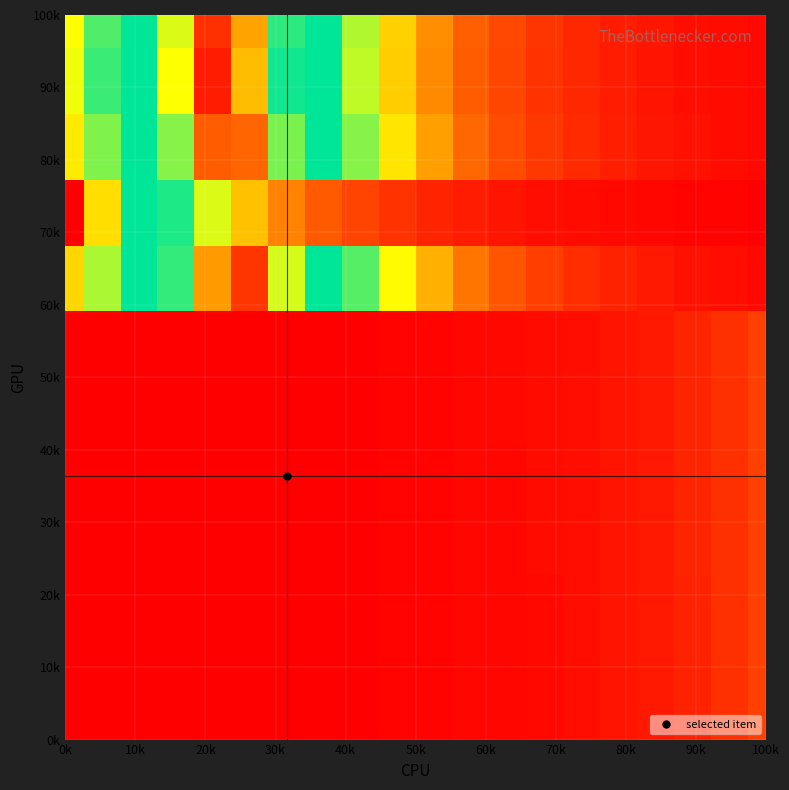

At how many categories does at least one series exceed 0?

20